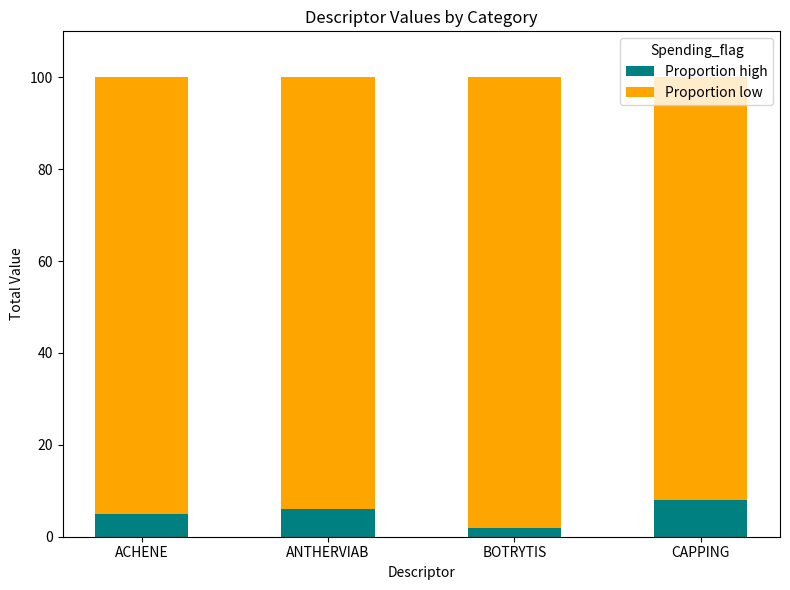

What is the total value across all series at ACHENE?

100